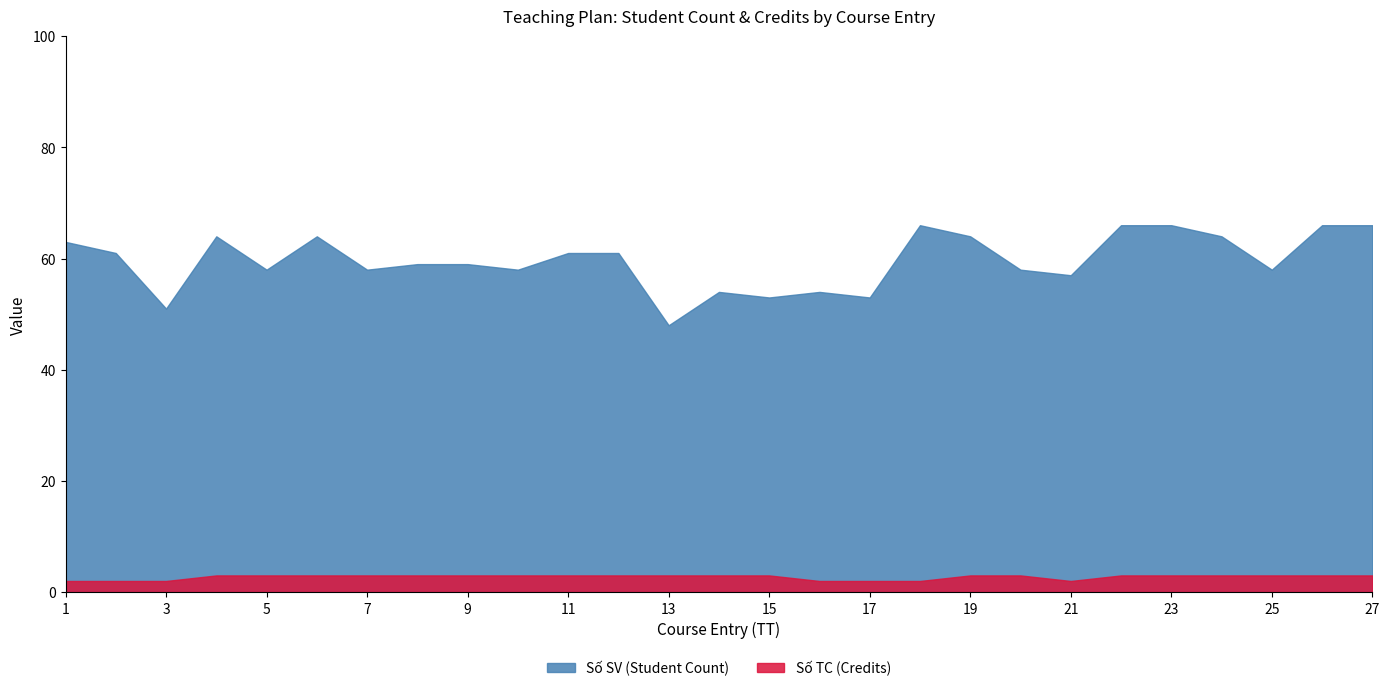

Which category has the lowest value in the Số SV (Student Count) series?

13